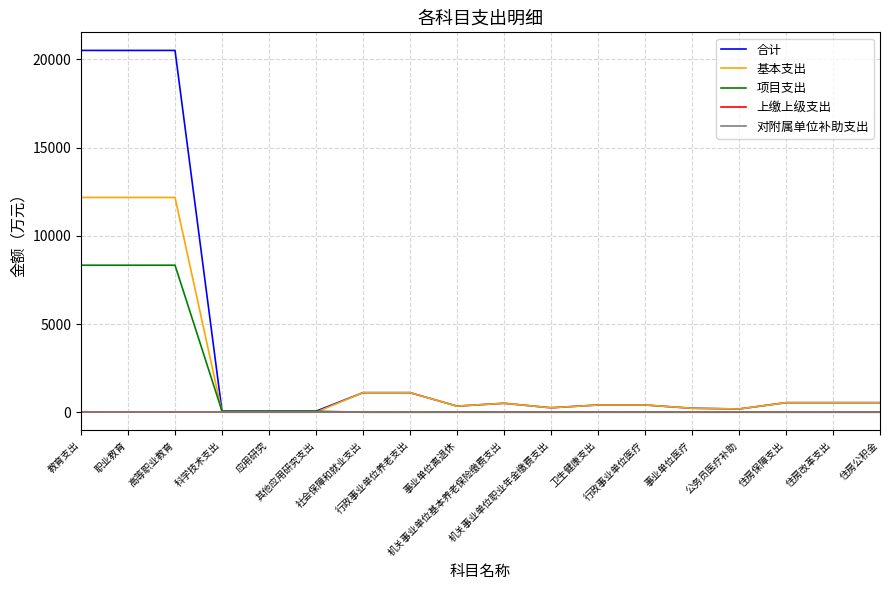

Does the chart display data point markers on the line(s)?

No